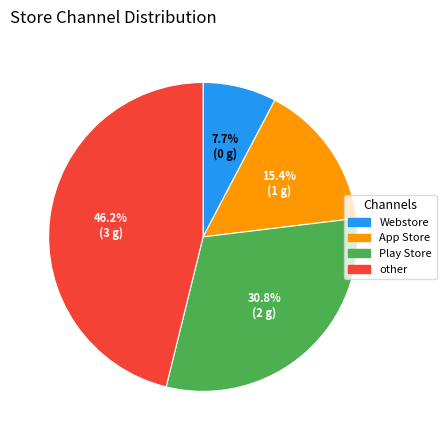

What is the ratio of the value at other to the value at Webstore?

6.0